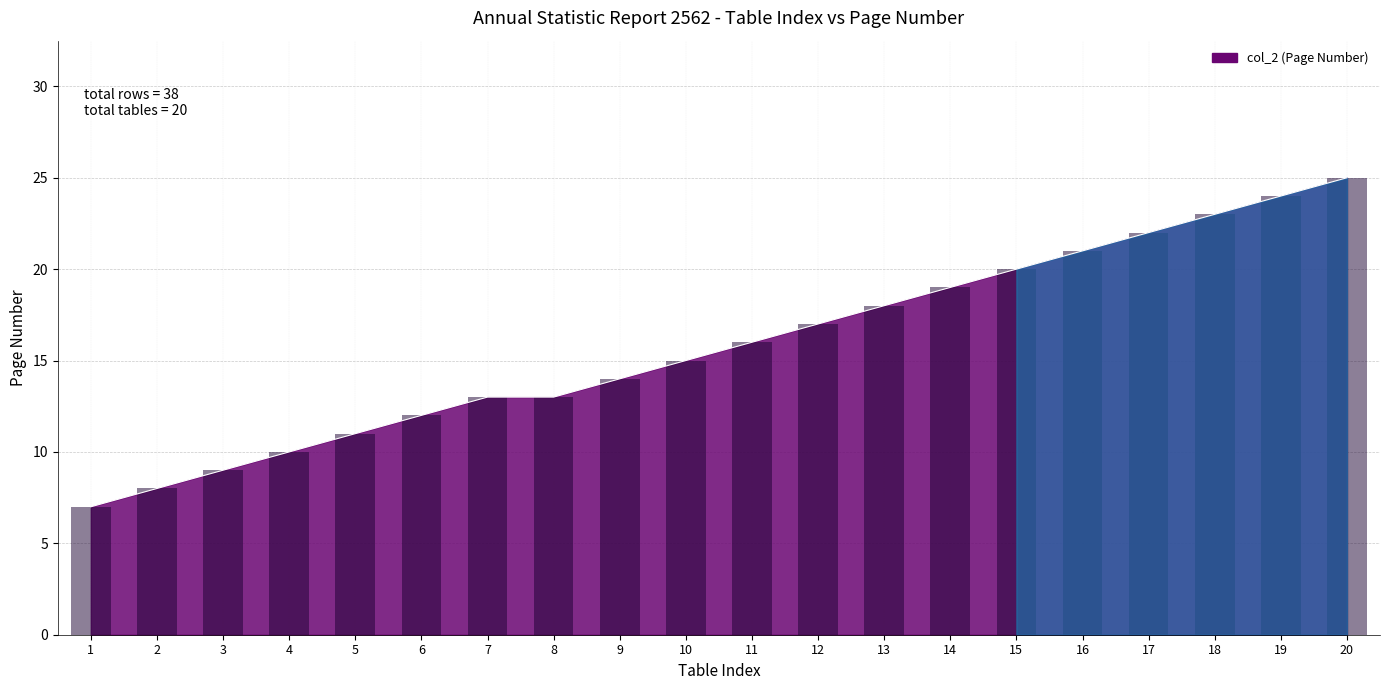

How many bars are there in total?

20